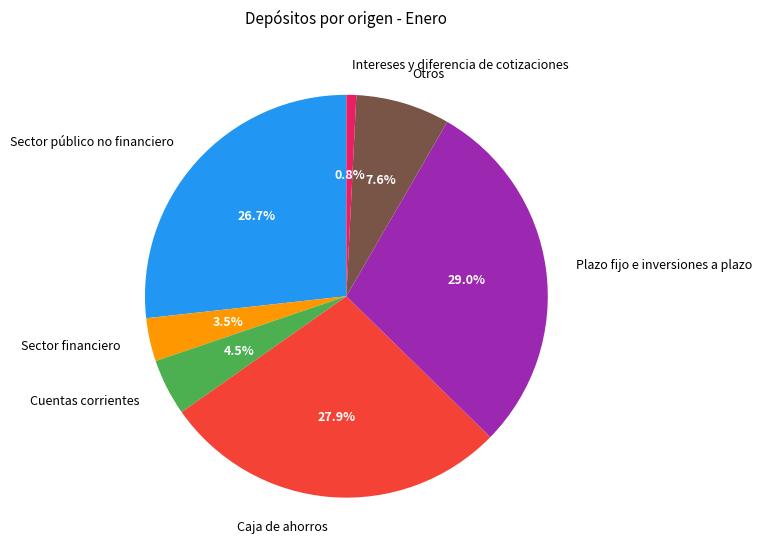

What is the ratio of the value at Caja de ahorros to the value at Otros?

3.7